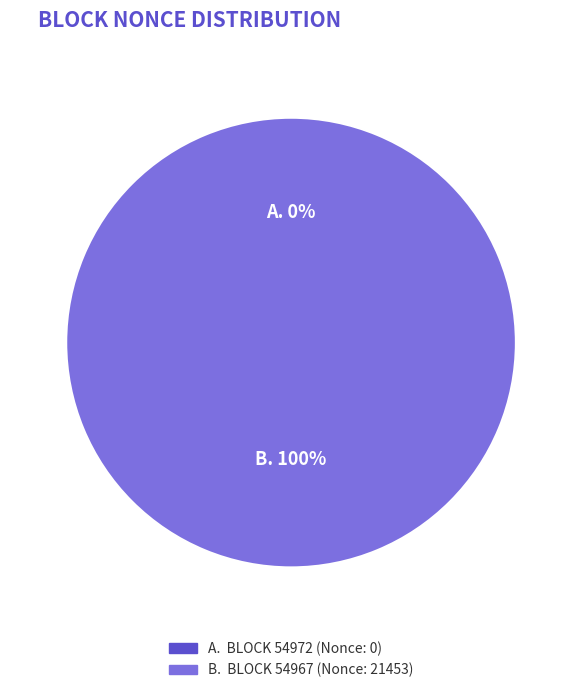

True or false: 54972 accounts for 12% of the total.

False